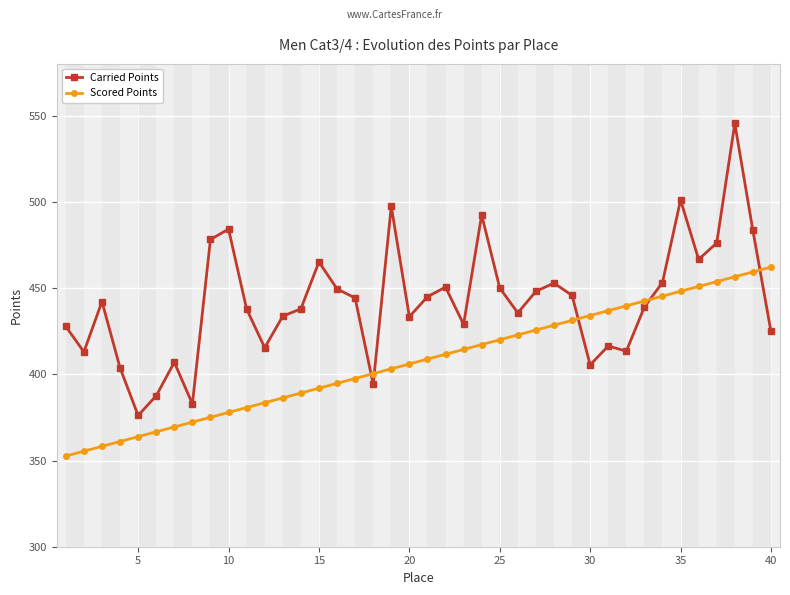

Which series ends up on top after the final intersection of Carried Points and Scored Points?

Scored Points